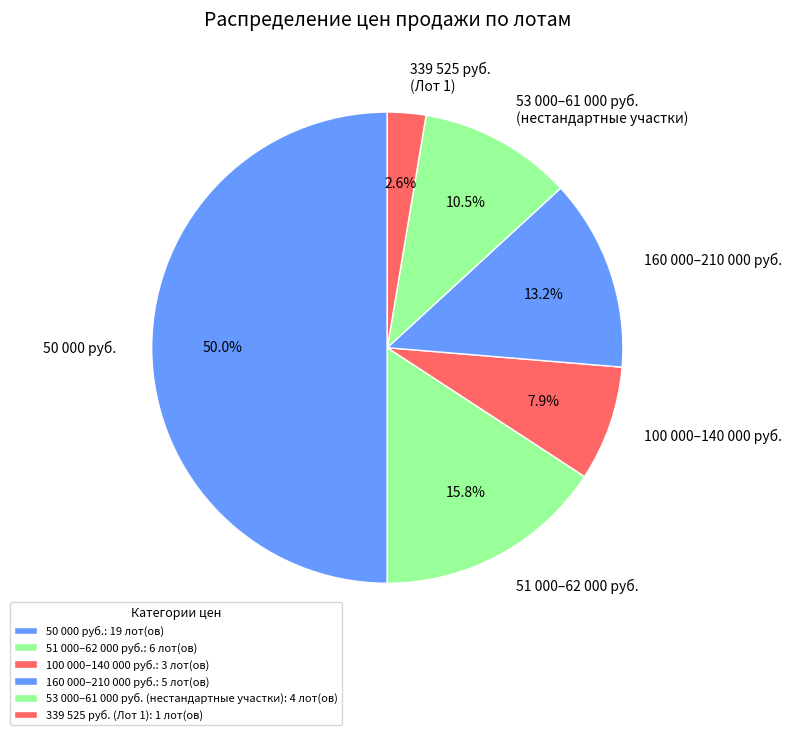

Do 160 000–210 000 руб. and 100 000–140 000 руб. together represent more than half of the pie?

No